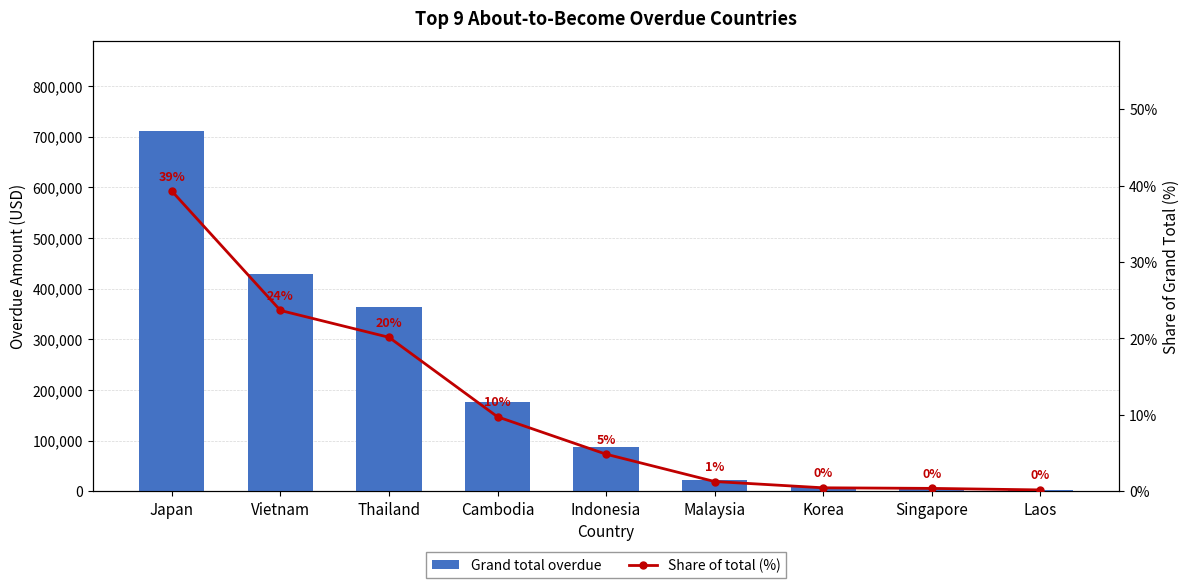

What is the spread (max minus min) of values at Indonesia?

87950.3